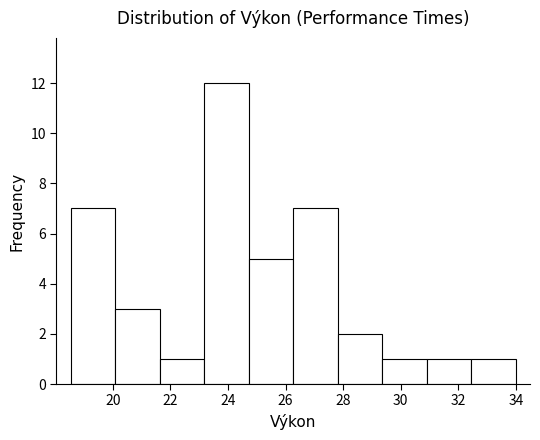

How tall is the bar that spans 26.2 to 27.8 on the x-axis? Neither the bar edges nor the heights are printed on the chart, so give them approximately, as read against the axes.

7